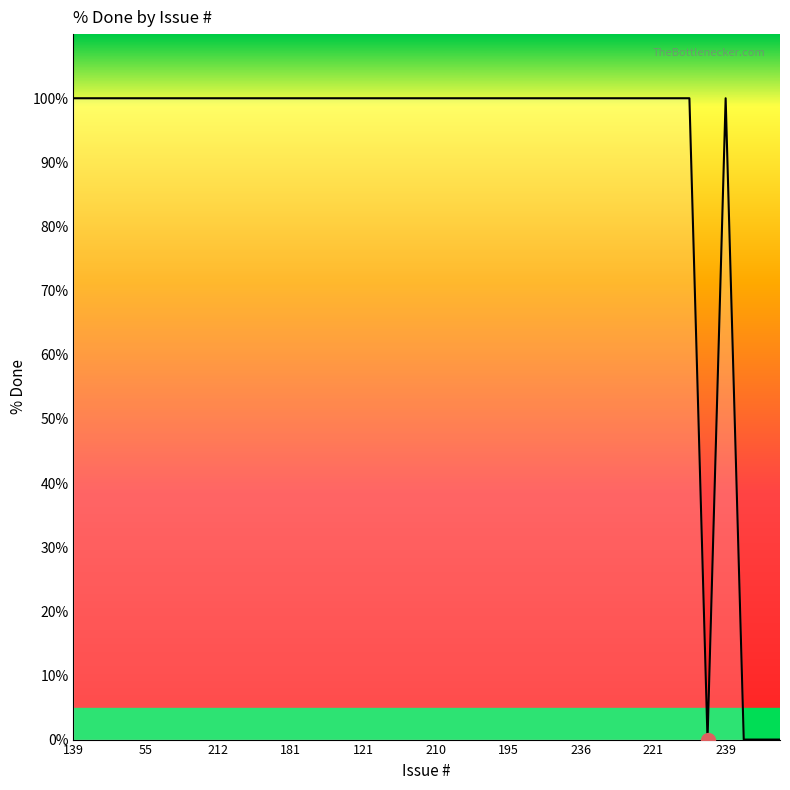

How many lines are shown in the chart?

1